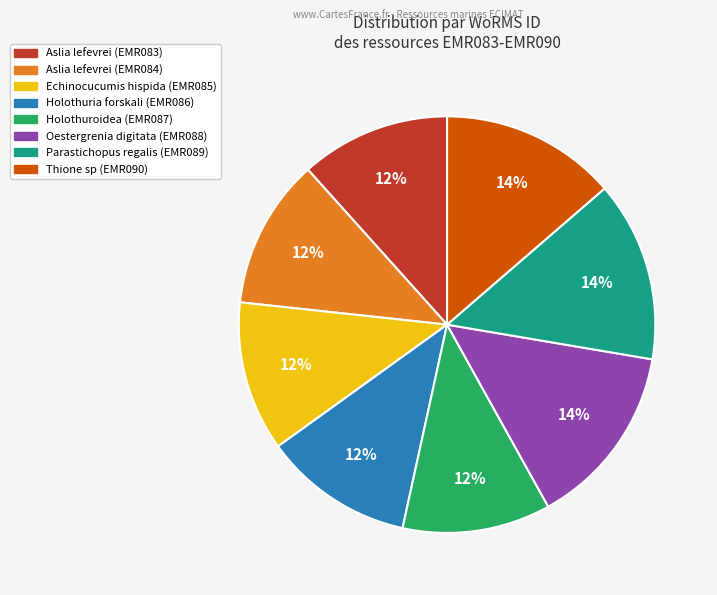

Is the sum of Aslia lefevrei (EMR083) and Holothuria forskali (EMR086) greater than half?

No